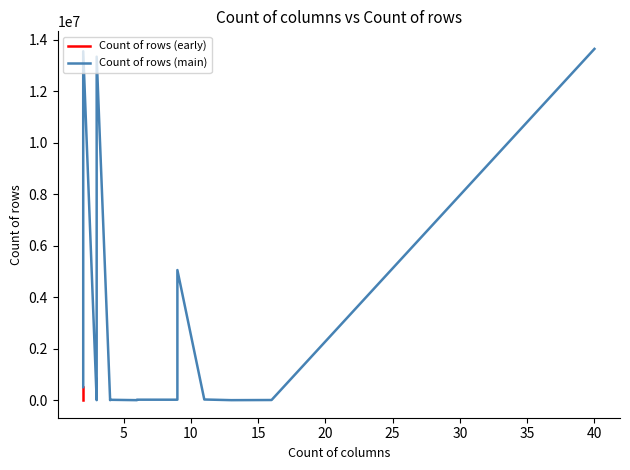

True or false: the data shows 14283 at authors.

True